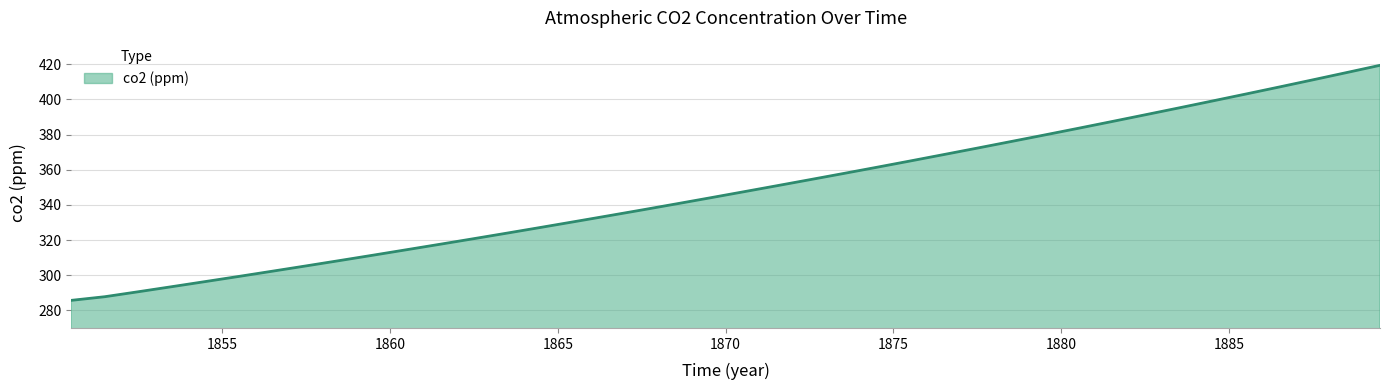

What is the maximum value shown in the chart?

419.4